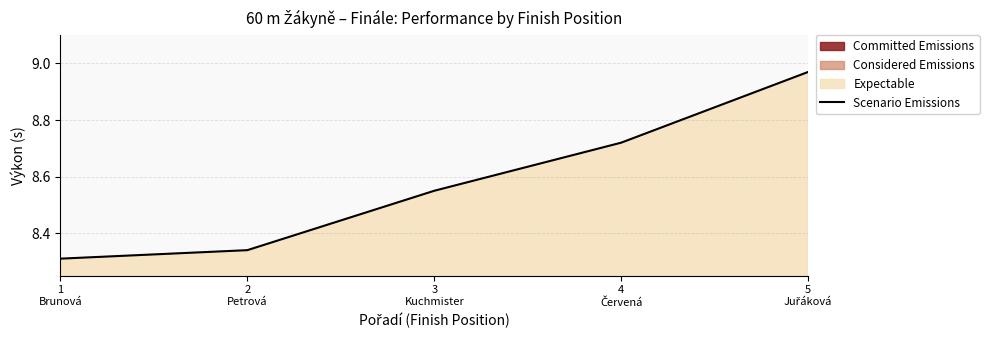

What is the average value?

8.6